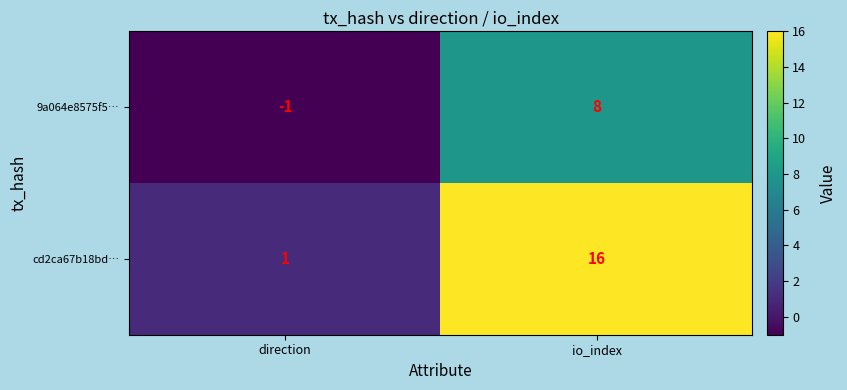

What is the sum of all 9a064e8575f5… values?

7